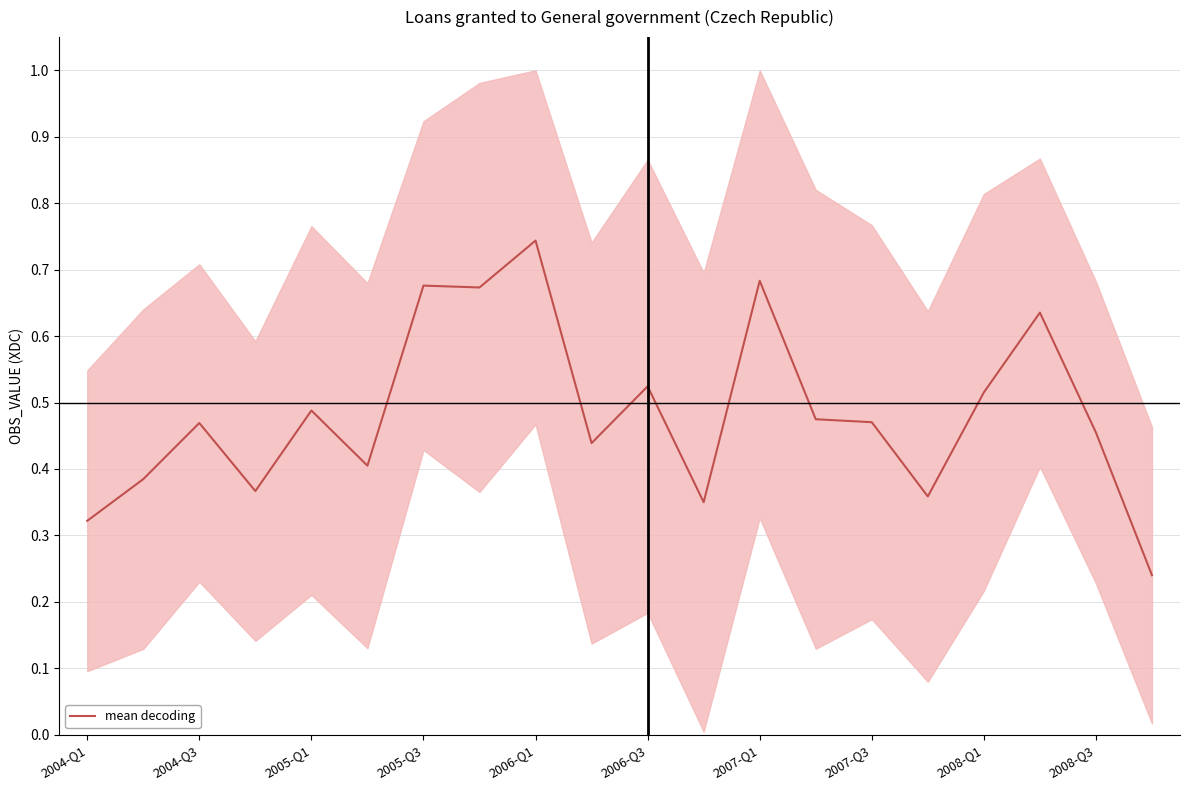

Is it true that mean decoding equals 0.8 at 2005-Q1?

False